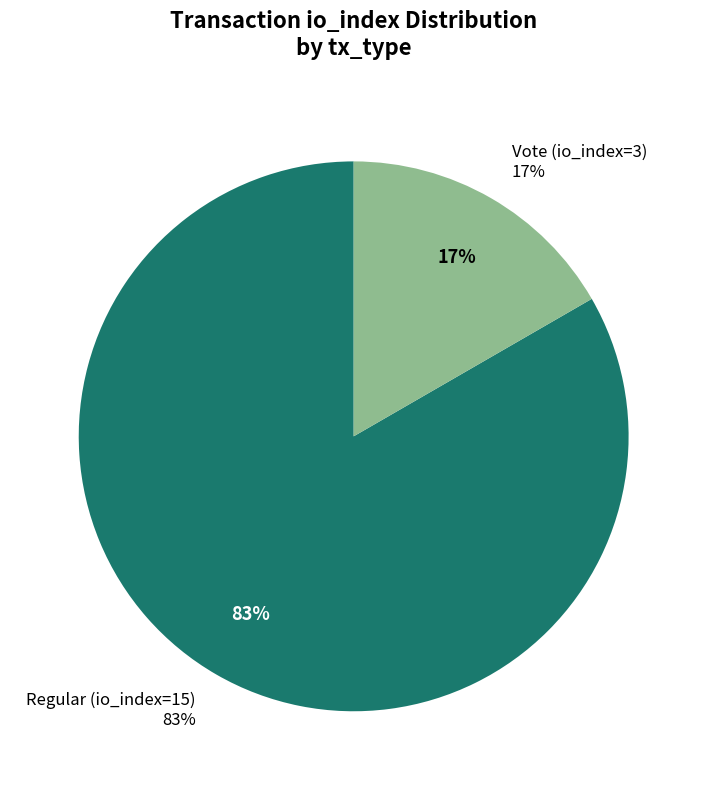

Which category accounts for the majority?

Regular (io_index=15)